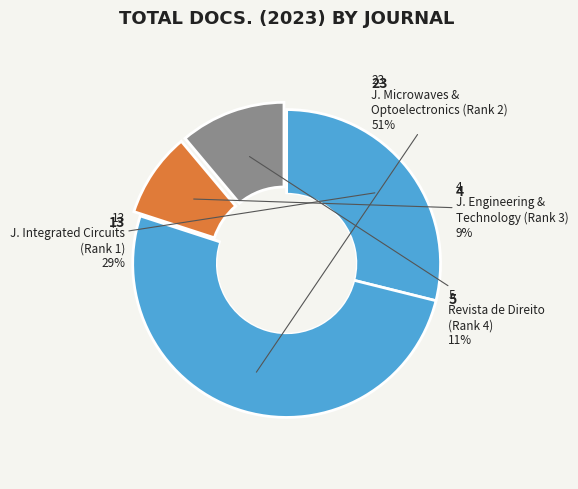

How many segments does this pie chart have?

4